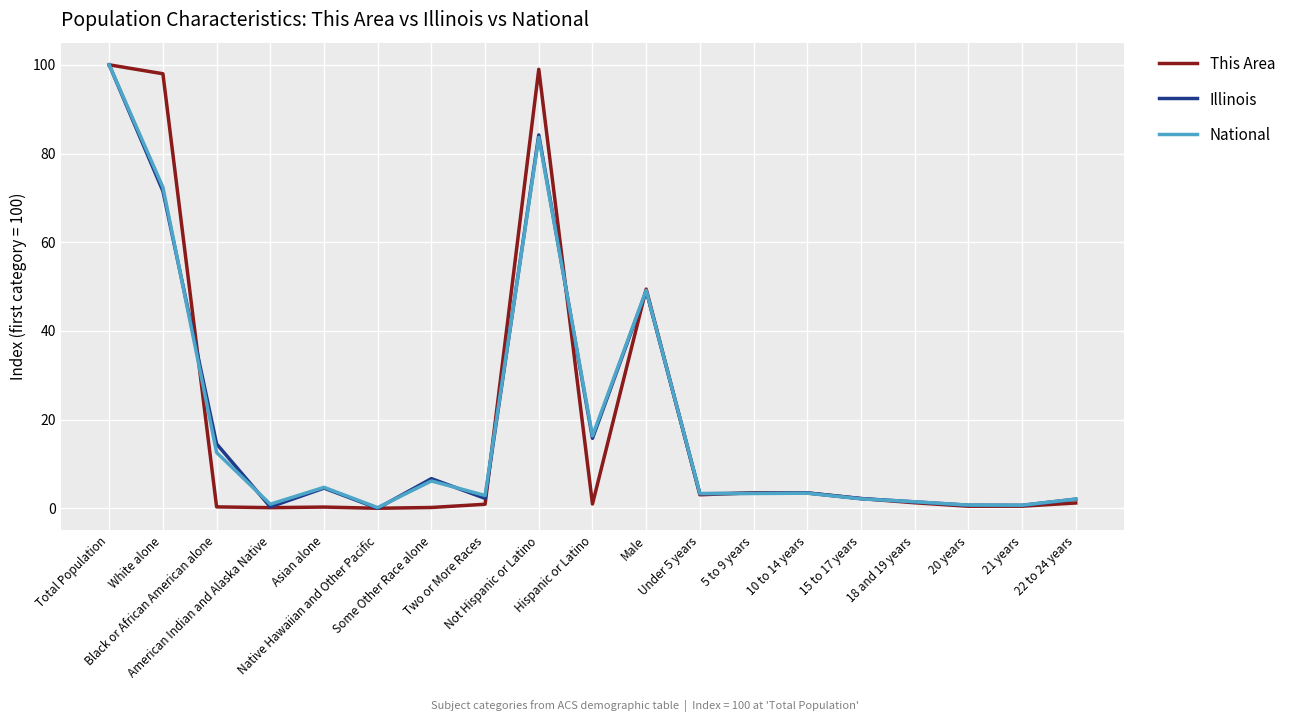

What are all the series names shown in the legend?

This Area, Illinois, National